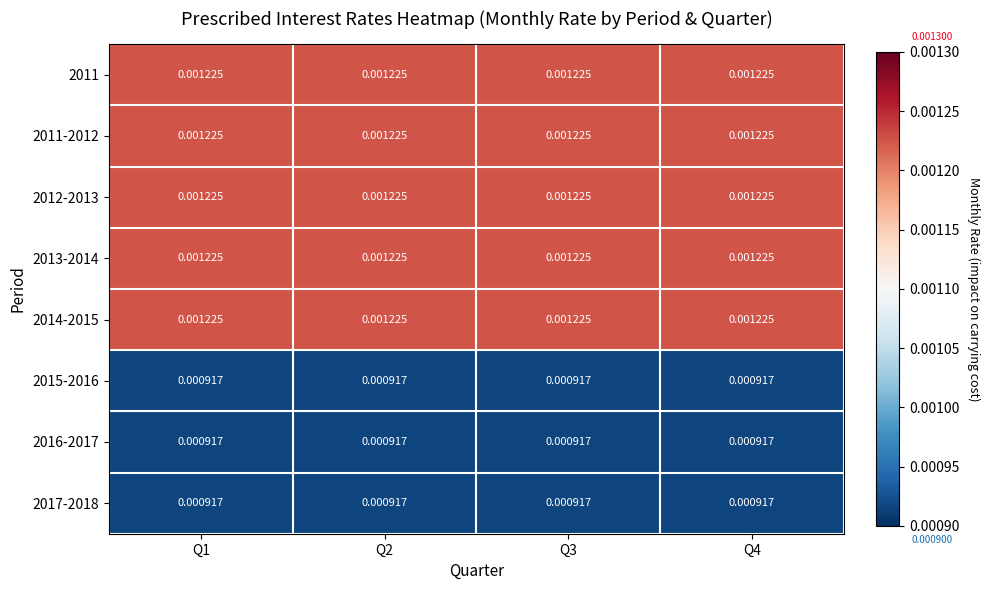

Is the value of 2017-2018 at Q2 greater than the value of 2012-2013 at Q3?

No